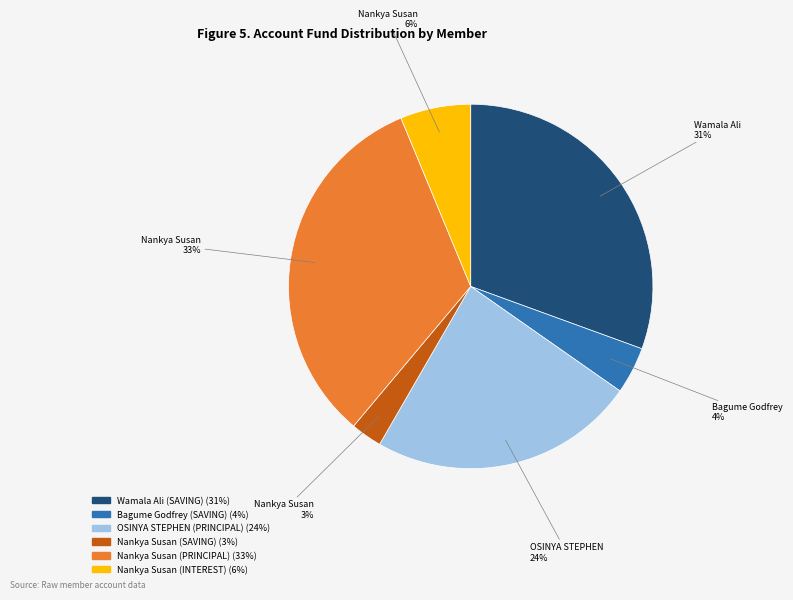

Combined, do Nankya Susan (INTEREST) and Wamala Ali (SAVING) account for over 50%?

No